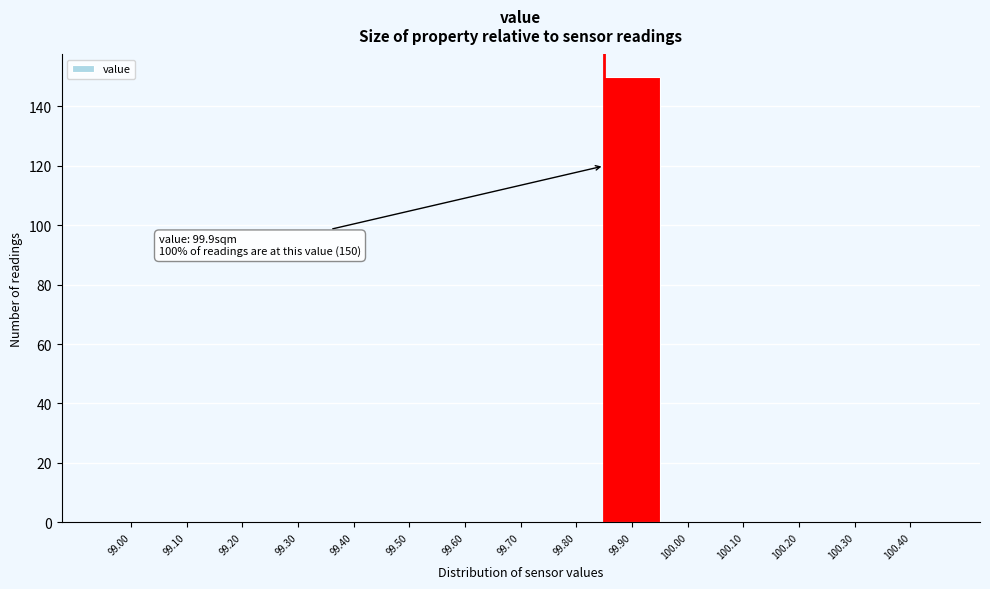

The chart shows a value of 0 at 99.50. True or false?

True